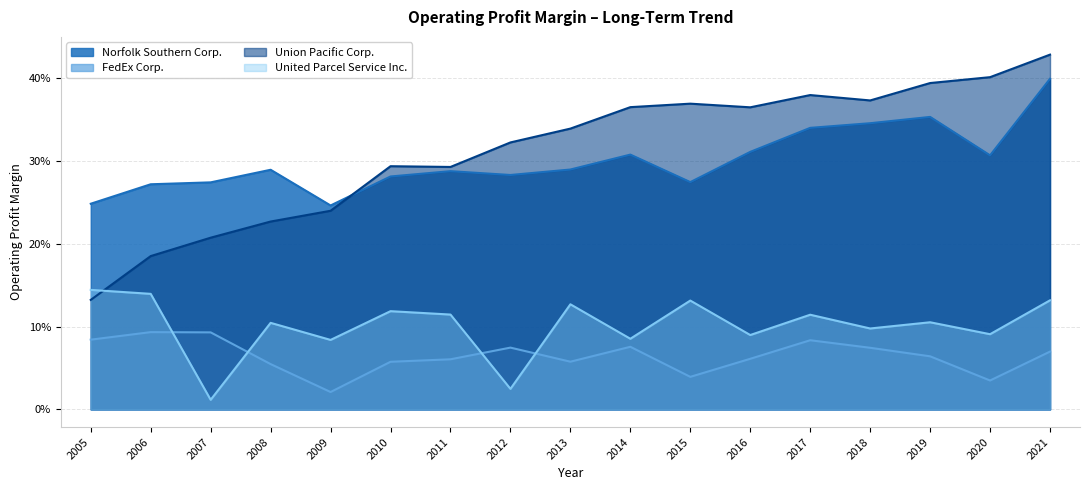

The value of Union Pacific Corp. at 2015 is 0.6. True or false?

False